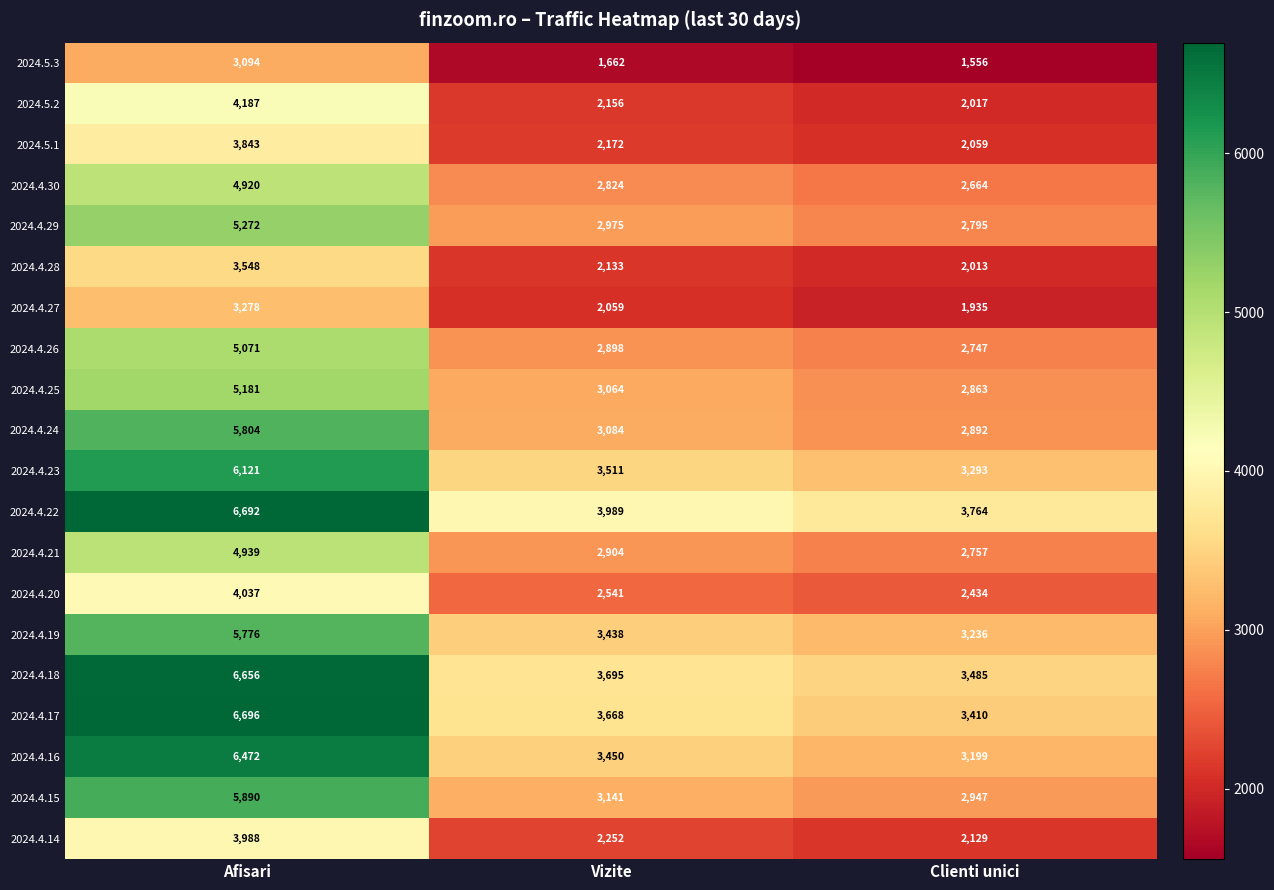

What is the difference between the second highest and minimum values in the 2024.4.26 series?

151